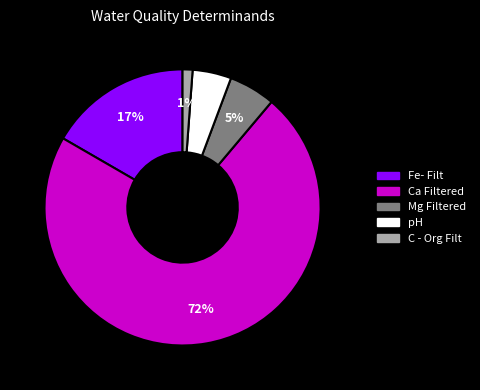

To the nearest percent, what is the difference between the largest and smallest slice percentages?

71%